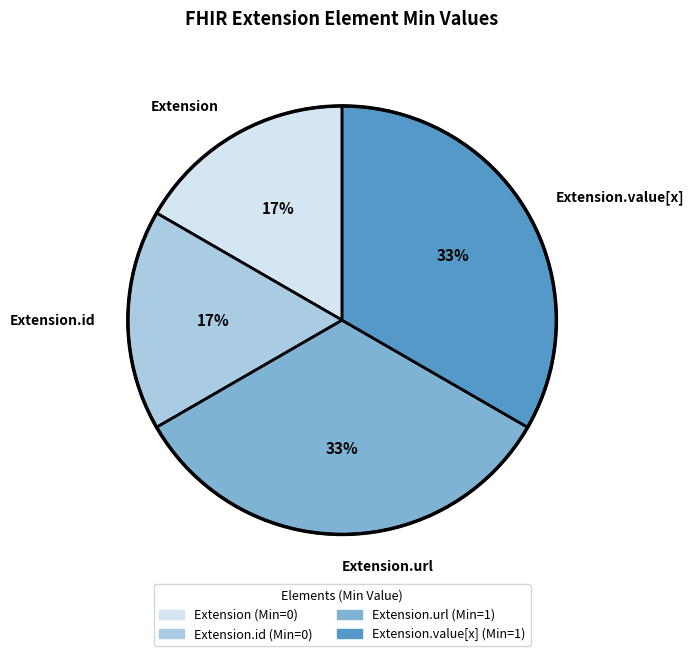

To the nearest percent, what is the average slice percentage?

25%